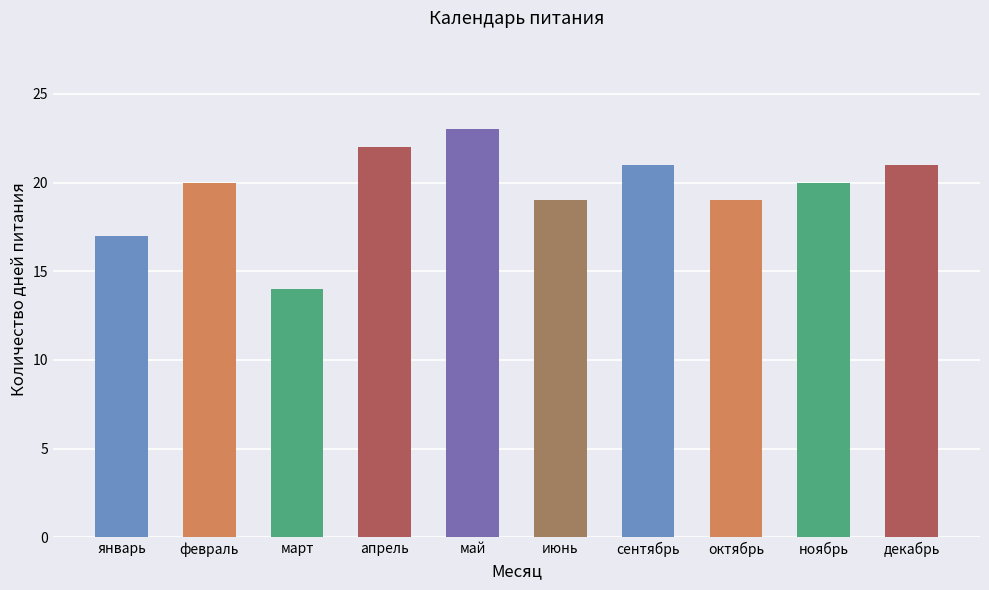

What is the difference between the values at июнь and апрель?

3